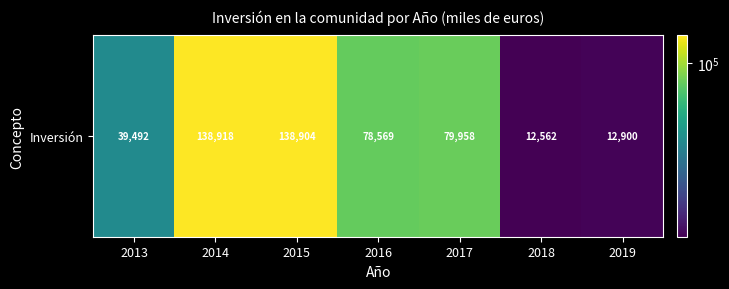

At which label does the data first exceed 78569?

2014